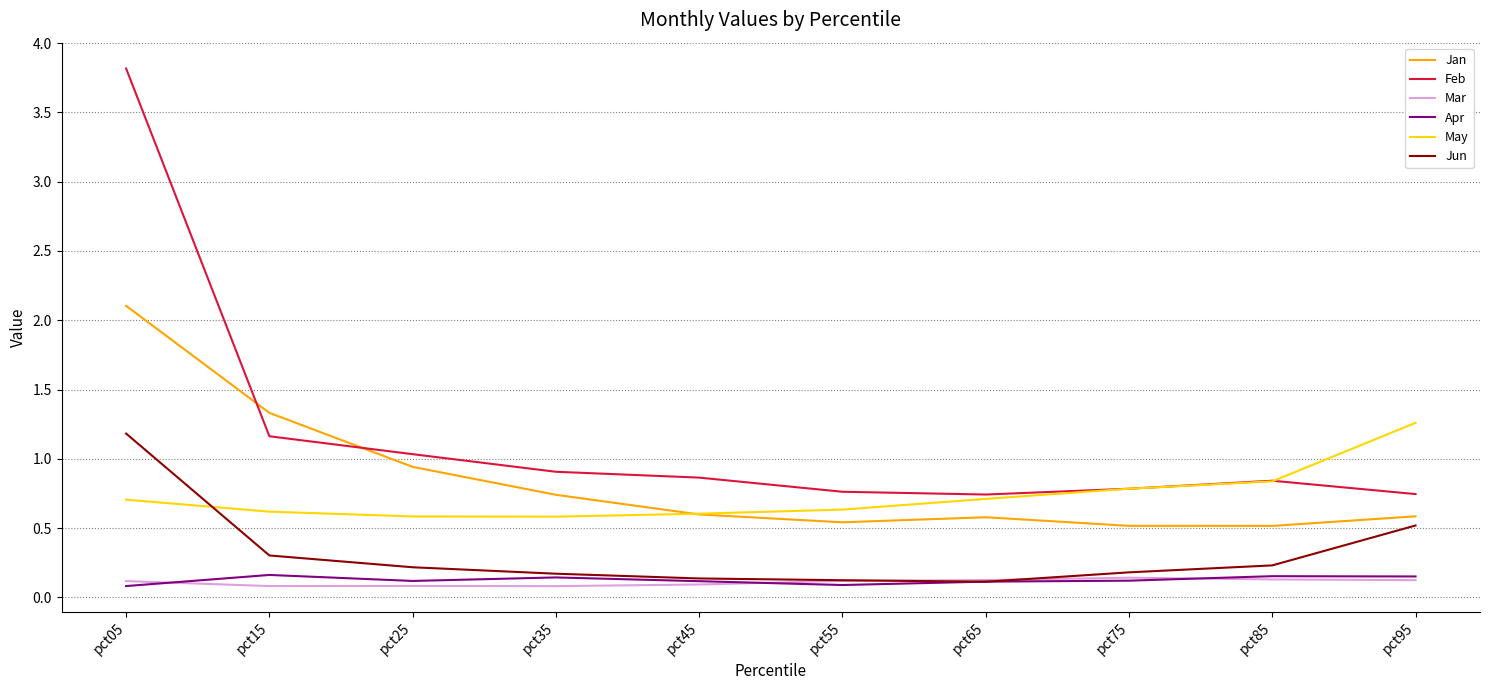

How many lines are shown in the chart?

6